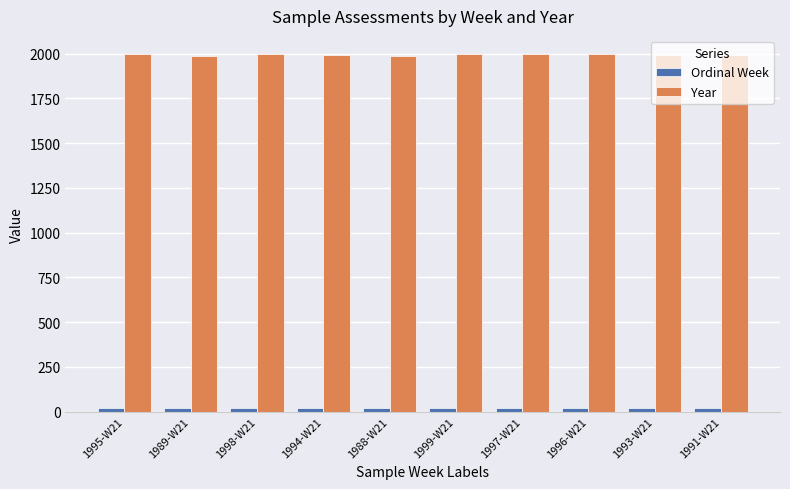

What is the label of the 3rd bar from the right?

1996-W21